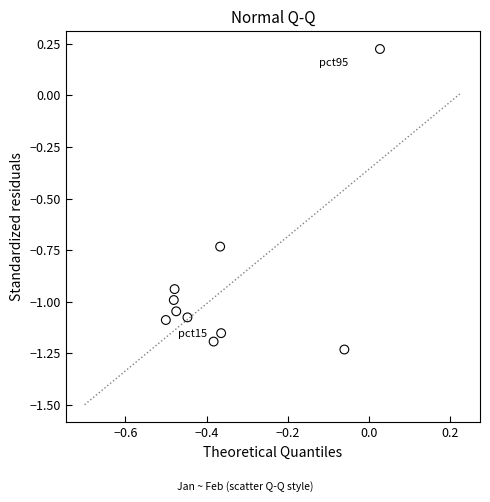

What is the average X value?

-0.4